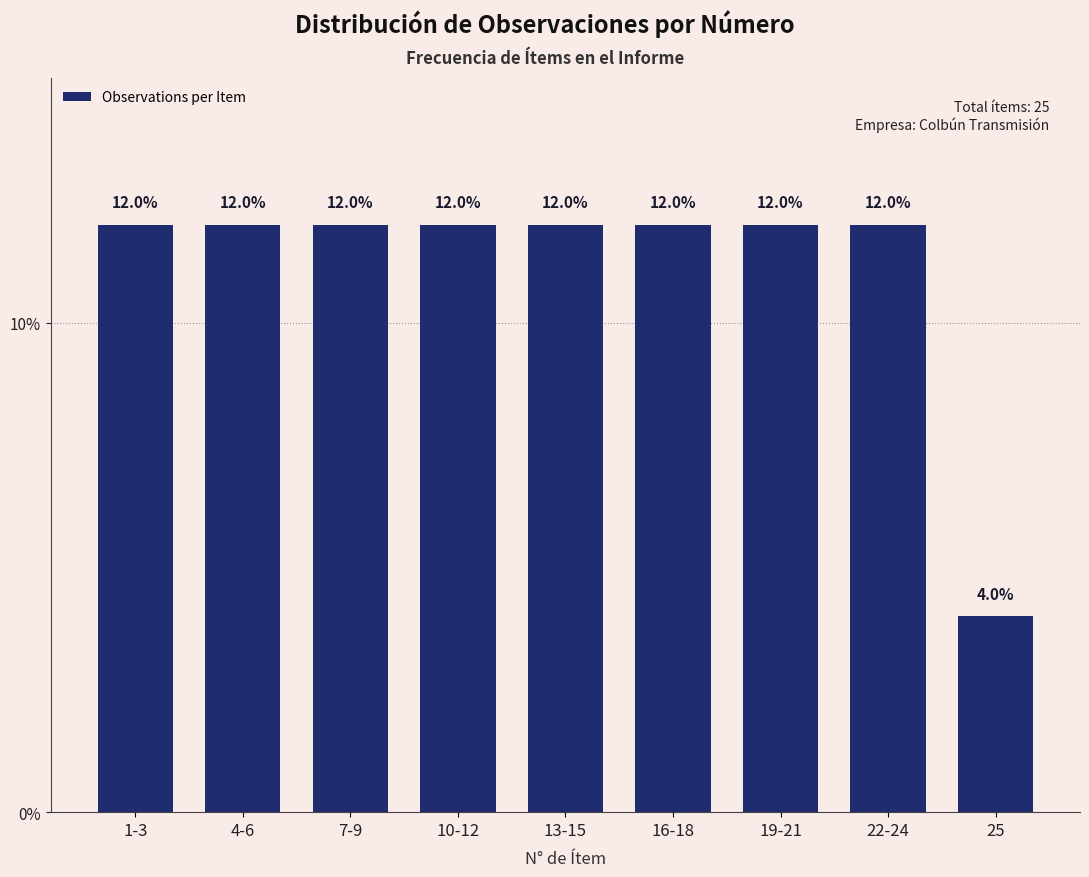

Reading right to left, list all the values displayed in this chart.

4	12	12	12	12	12	12	12	12